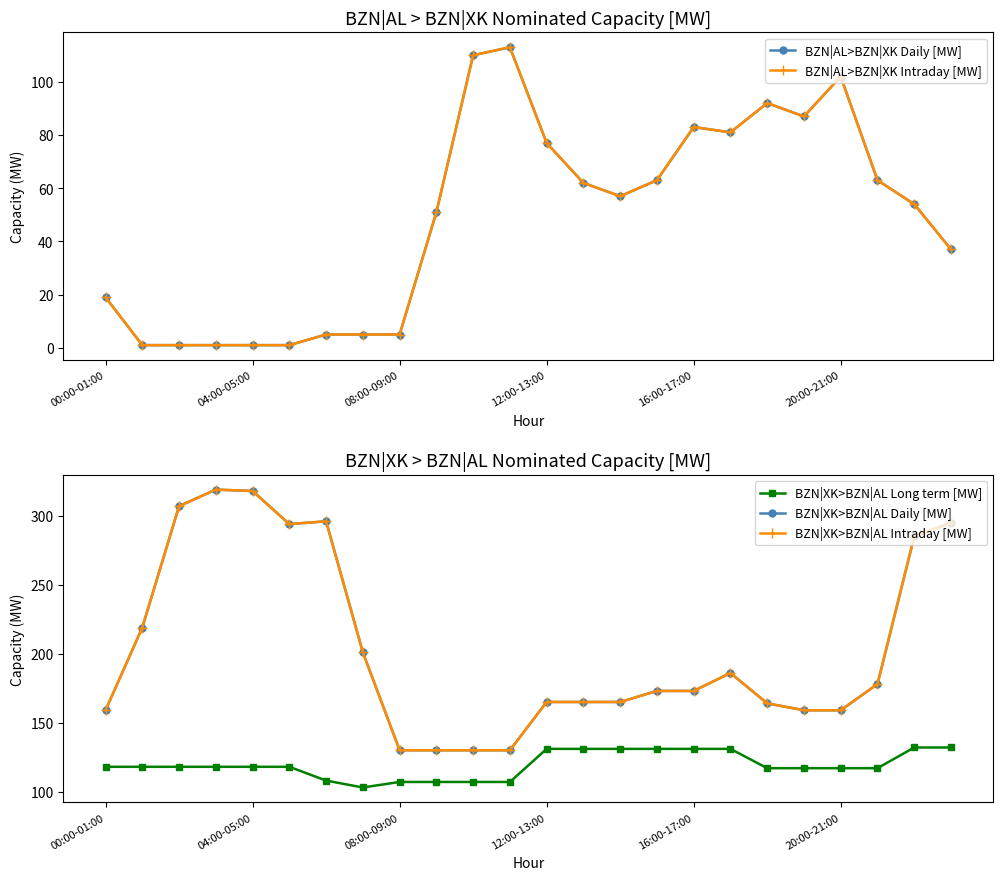

At which category is the sum across all series the highest?

22